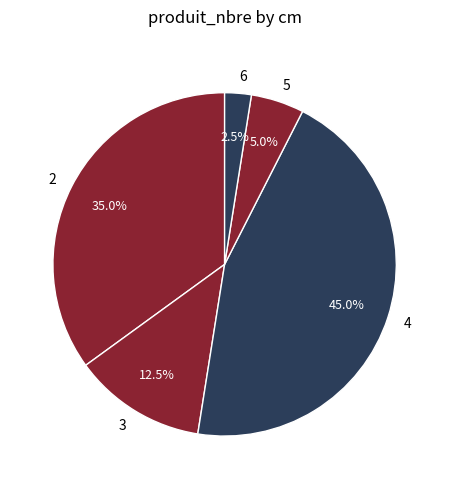

To the nearest percent, what is the difference between the 6 and 3 slice percentages?

10%